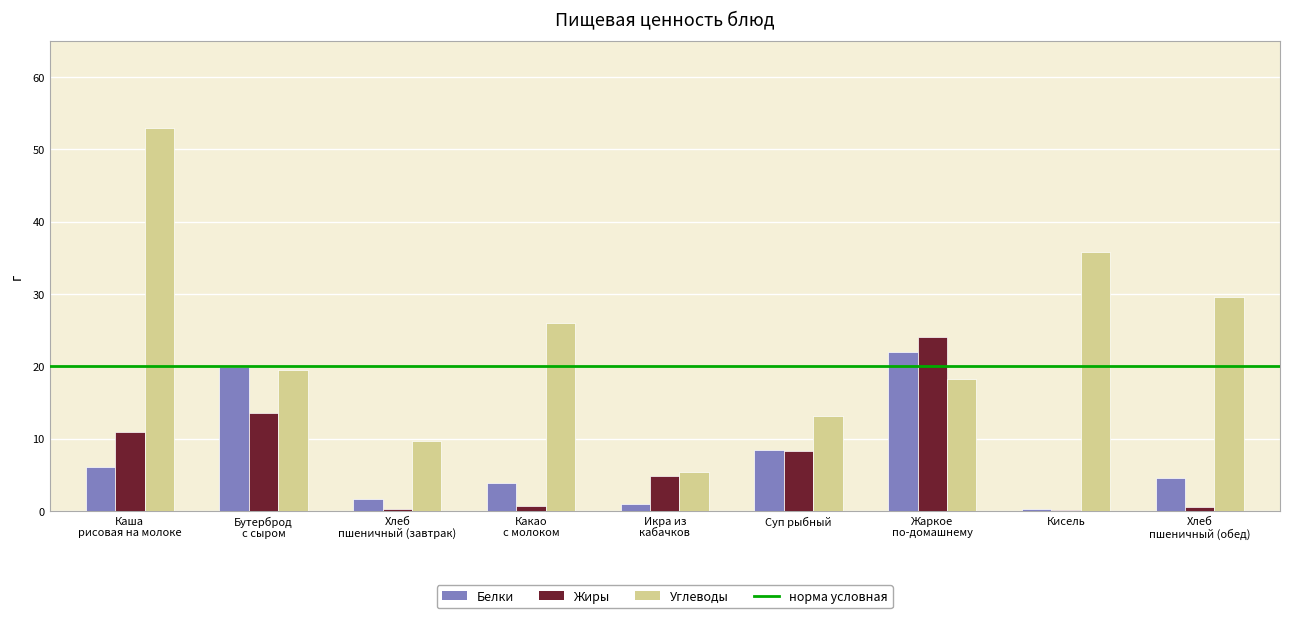

Read the Углеводы value at Суп рыбный.

13.1